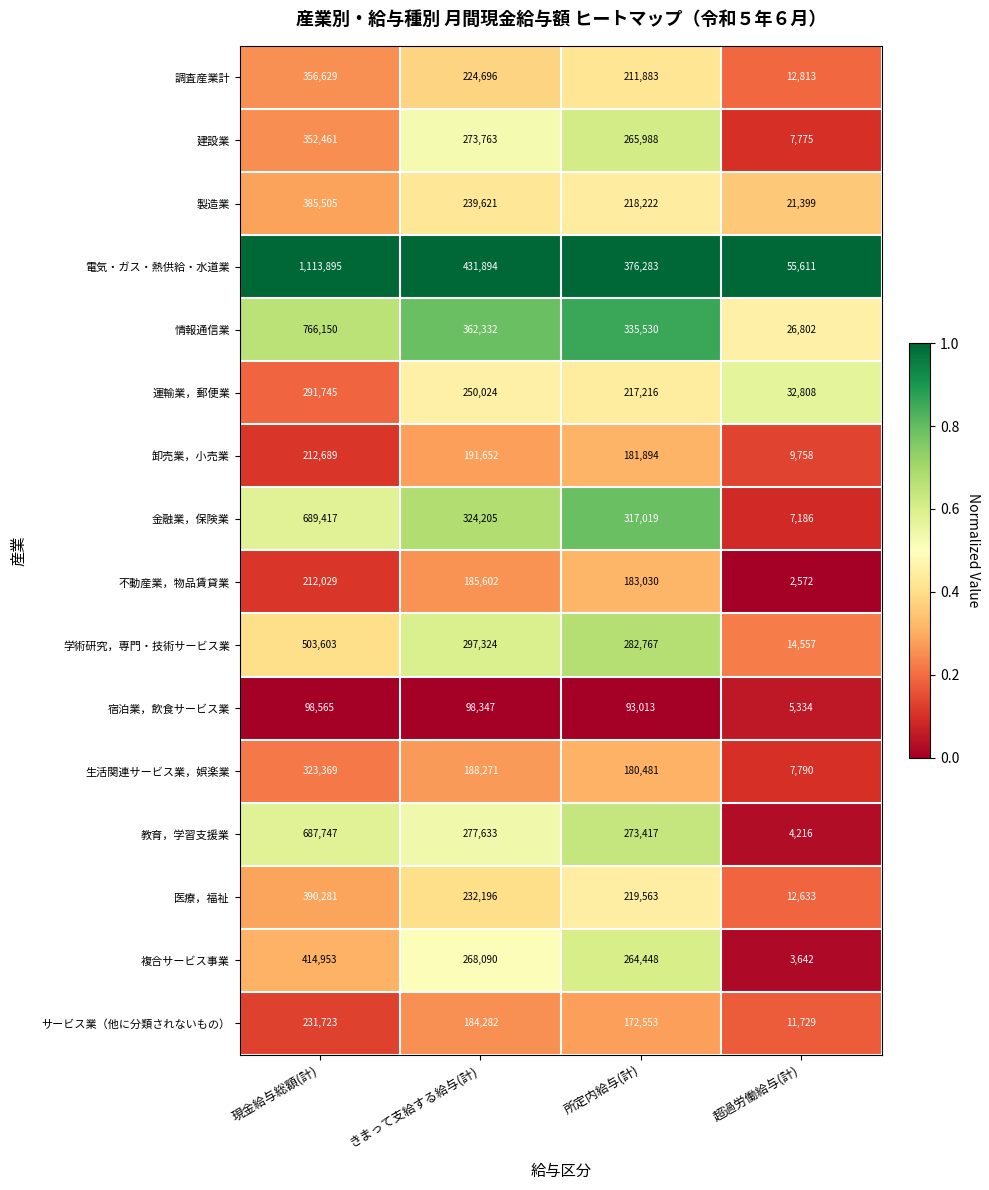

What is the difference between the 複合サービス事業 values at きまって支給する給与(計) and 超過労働給与(計)?

264448